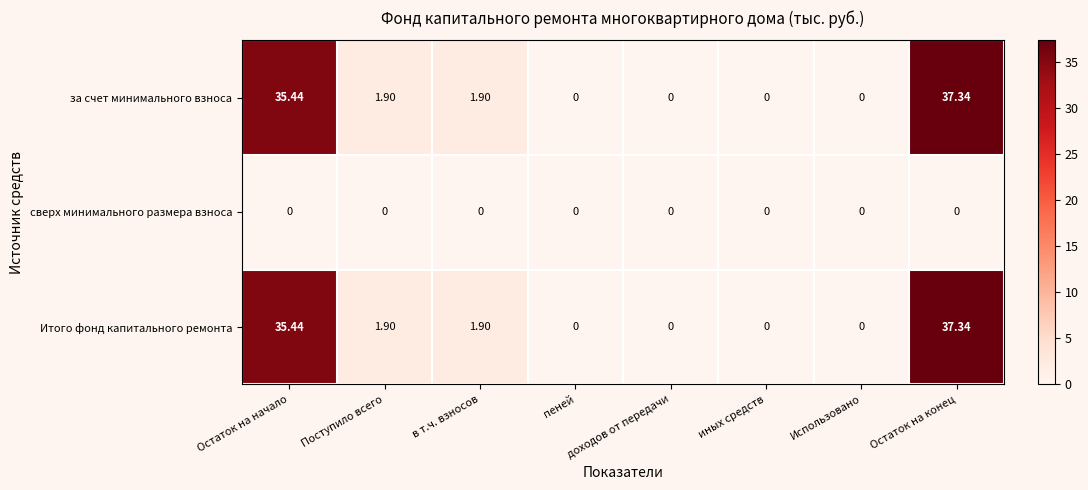

How many data points in за счет минимального взноса are above 1?

4